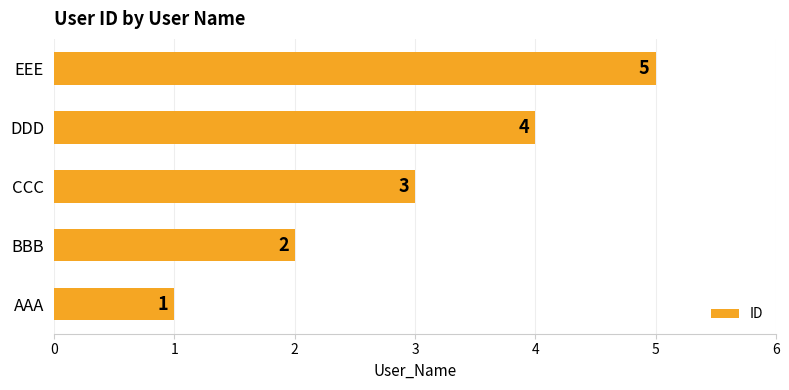

What is the difference between the maximum and second lowest values?

3